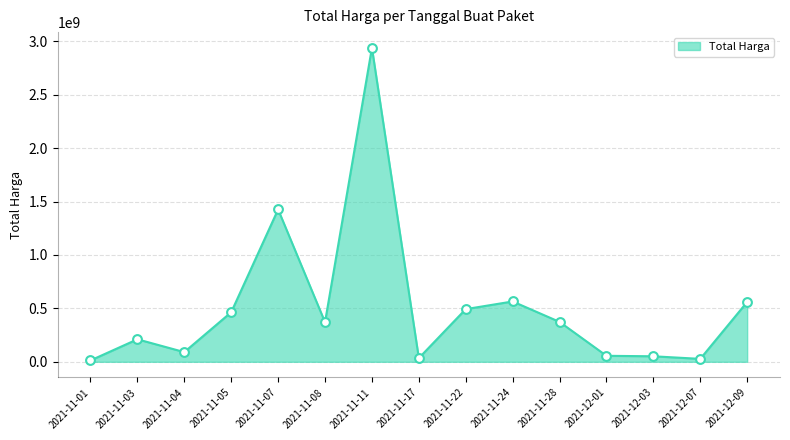

What is the change in value from 2021-11-24 to 2021-12-01?

-508581400